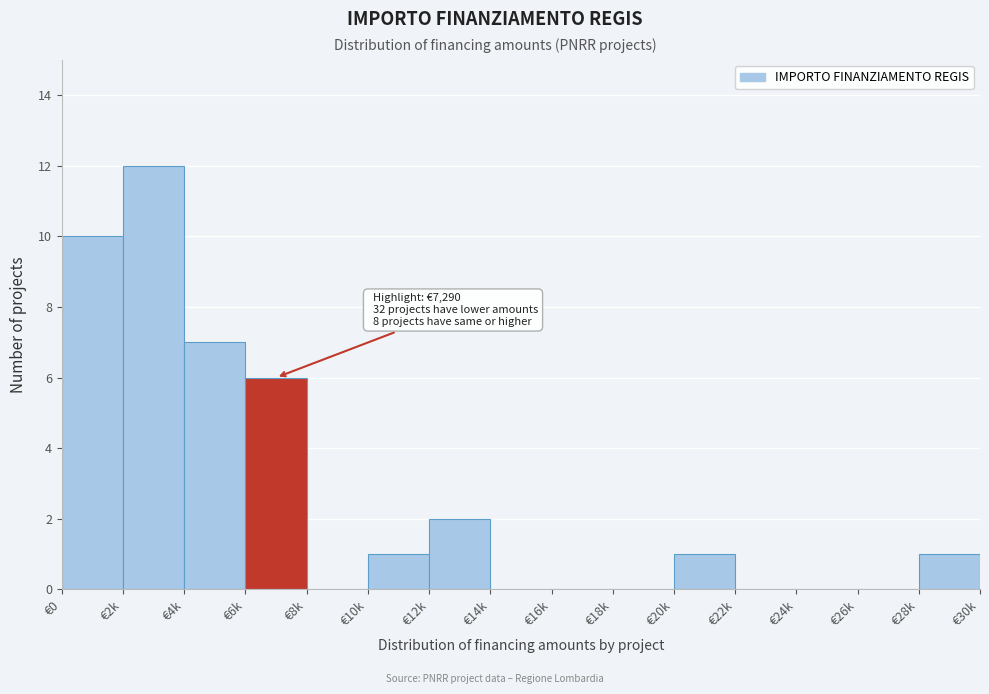

Reading left to right, transcribe all the data shown in this chart.

€0=10	€2k=12	€4k=7	€6k=6	€8k=0	€10k=1	€12k=2	€14k=0	€16k=0	€18k=0	€20k=1	€22k=0	€24k=0	€26k=0	€28k=1